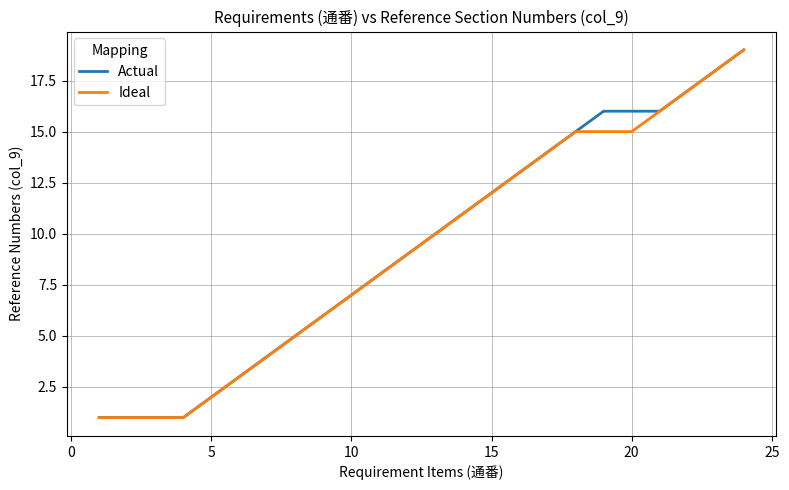

What is the maximum value for Actual?

19